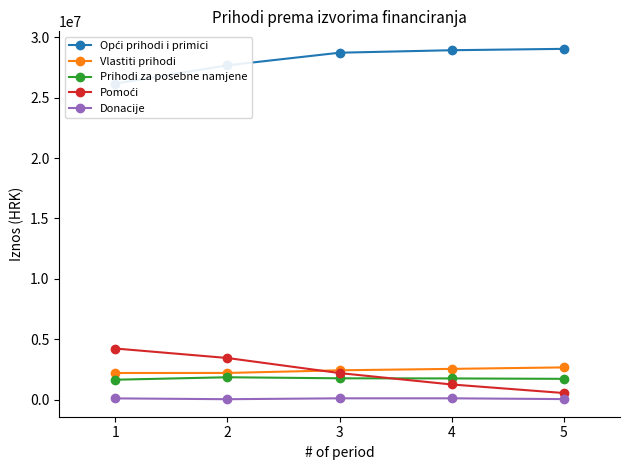

True or false: Prihodi za posebne namjene and Opći prihodi i primici cross at least once.

False